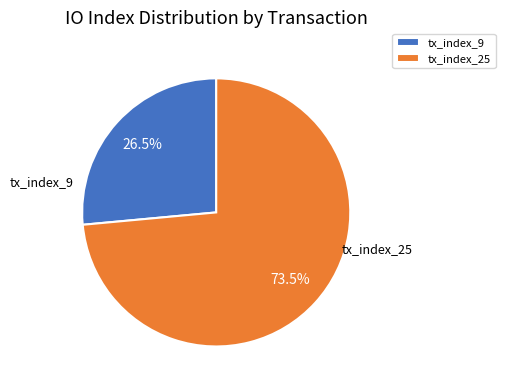

Count the number of slices in the pie.

2